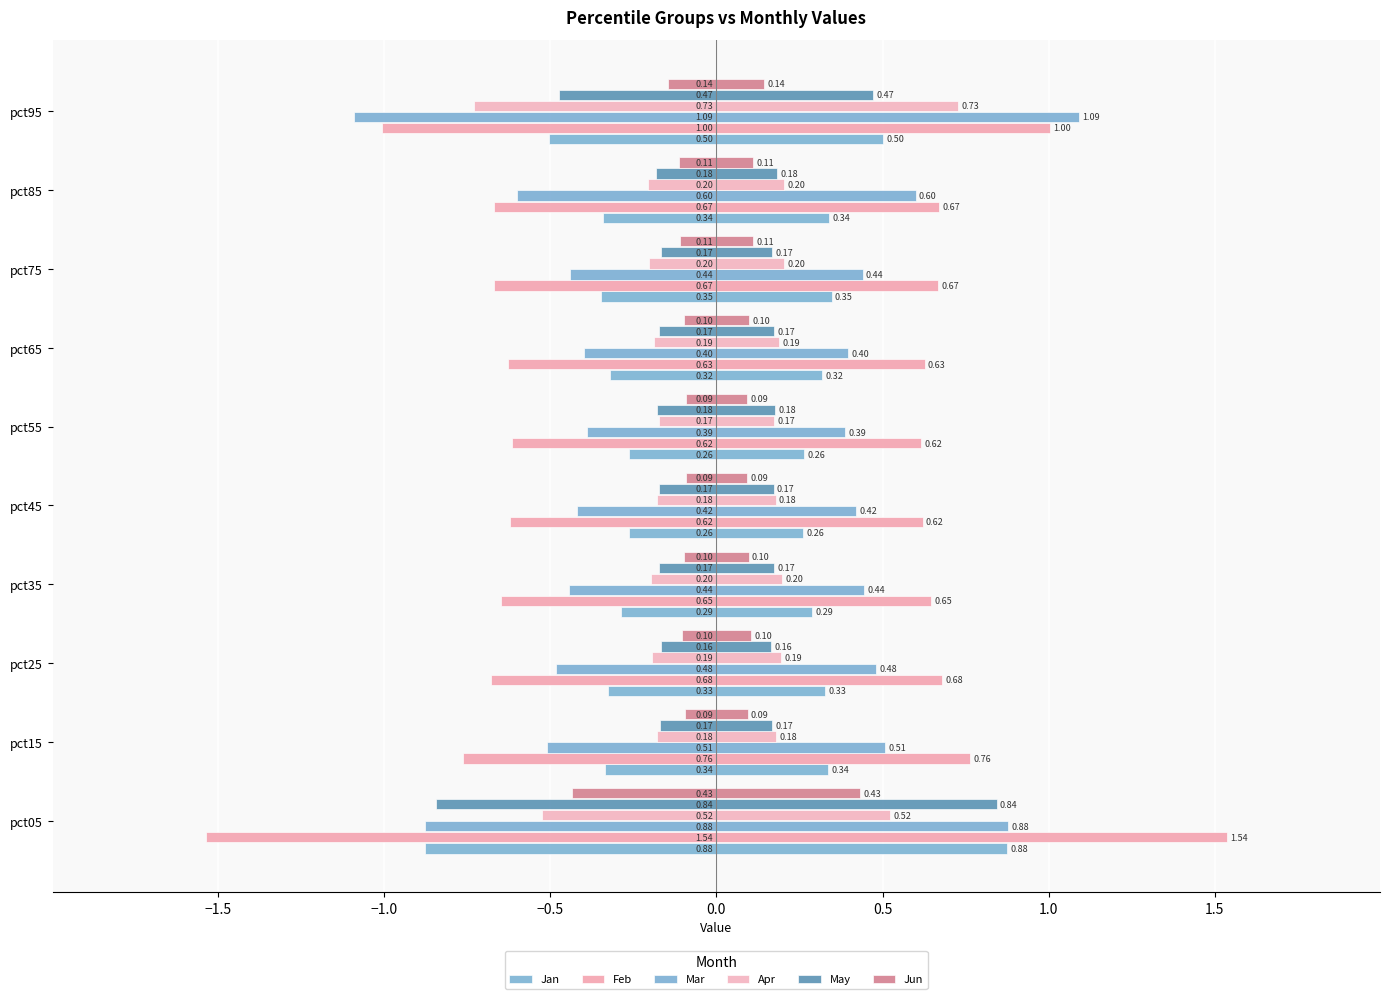

What are all the series names shown in the legend?

Jan, Feb, Mar, Apr, May, Jun